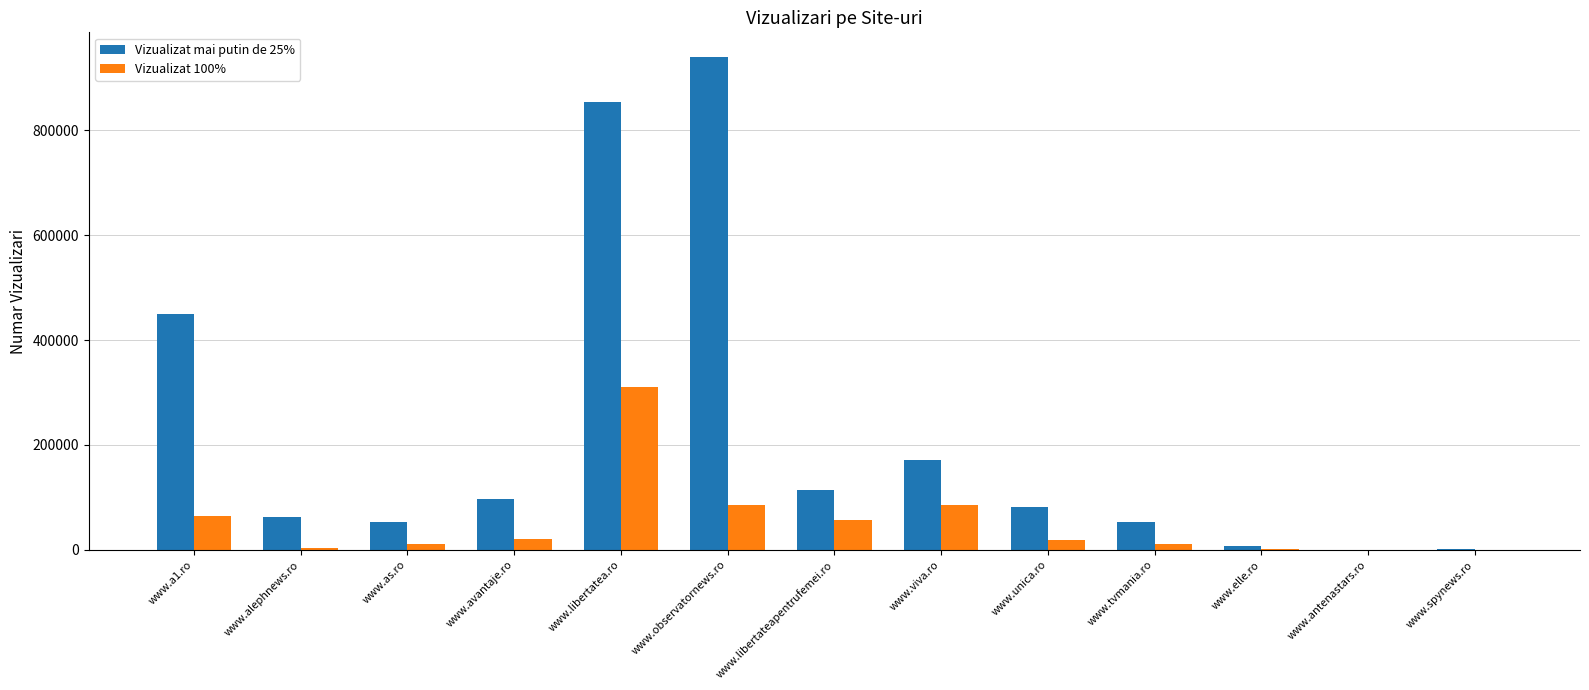

What value does the Vizualizat 100% series have at www.alephnews.ro?

3605